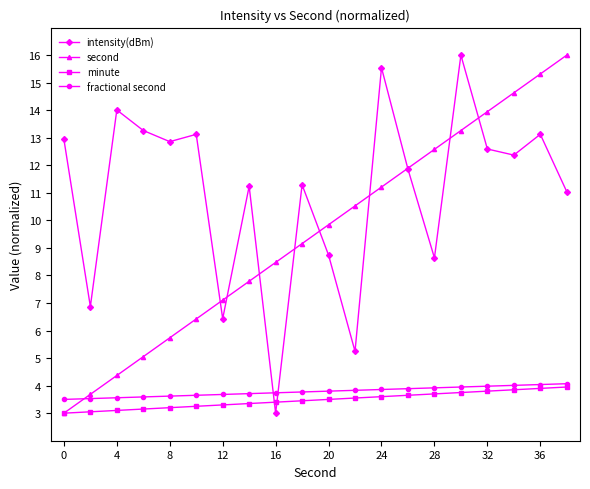

After their last crossing, which series has the higher values: second or intensity(dBm)?

second